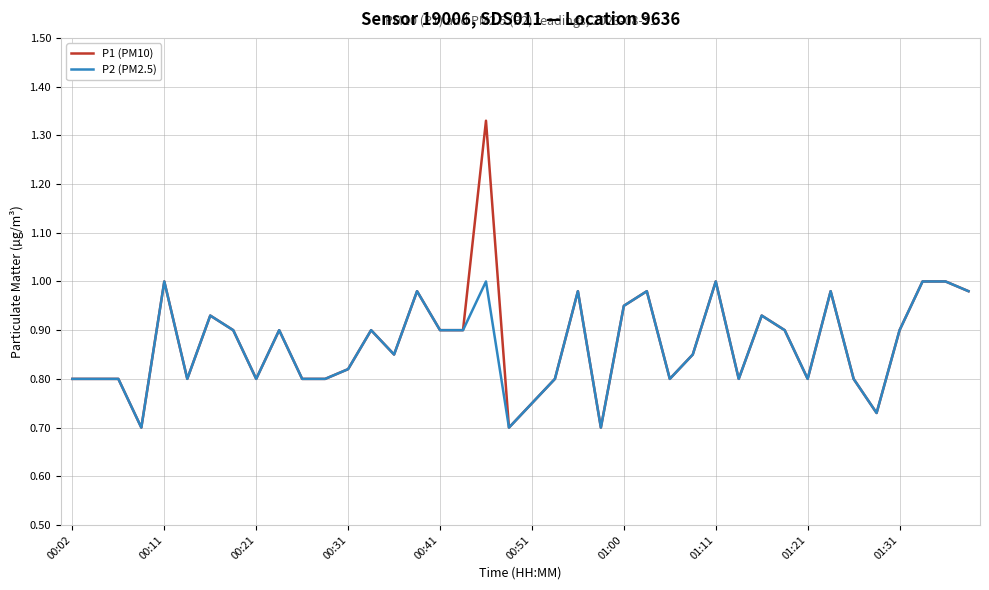

What is the difference between the maximum and minimum values in the P1 (PM10) series?

0.6